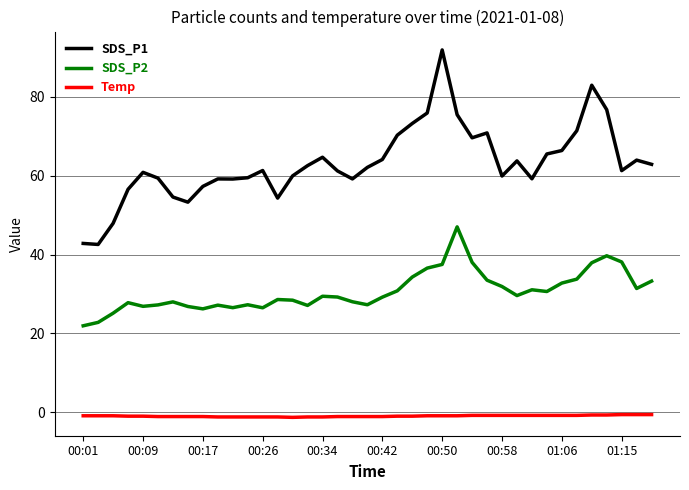

True or false: Temp and SDS_P2 intersect in this chart.

False